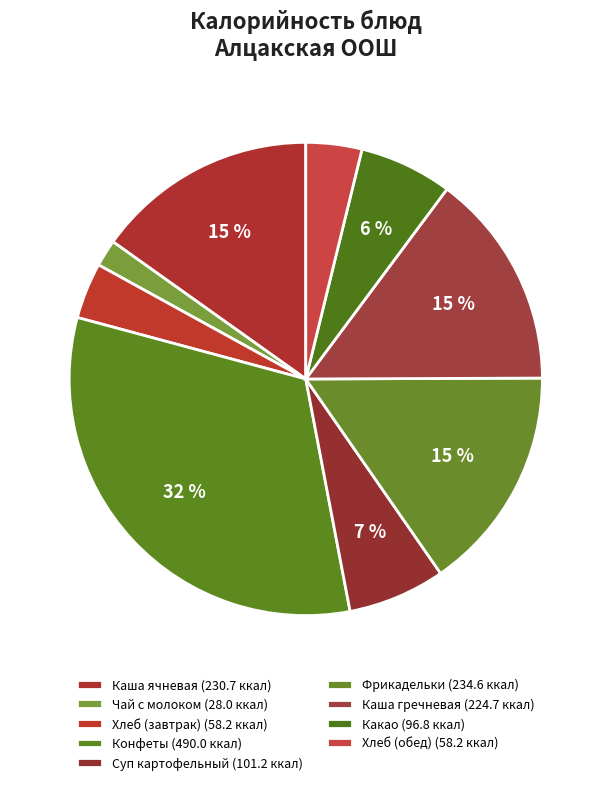

Which category has the smallest portion of the pie?

Чай с молоком